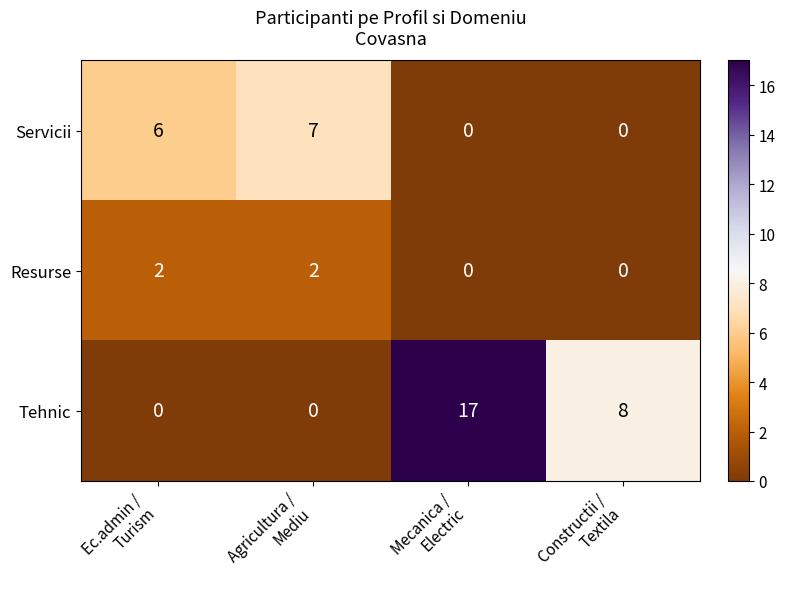

How many Servicii values are between 0 and 7?

4